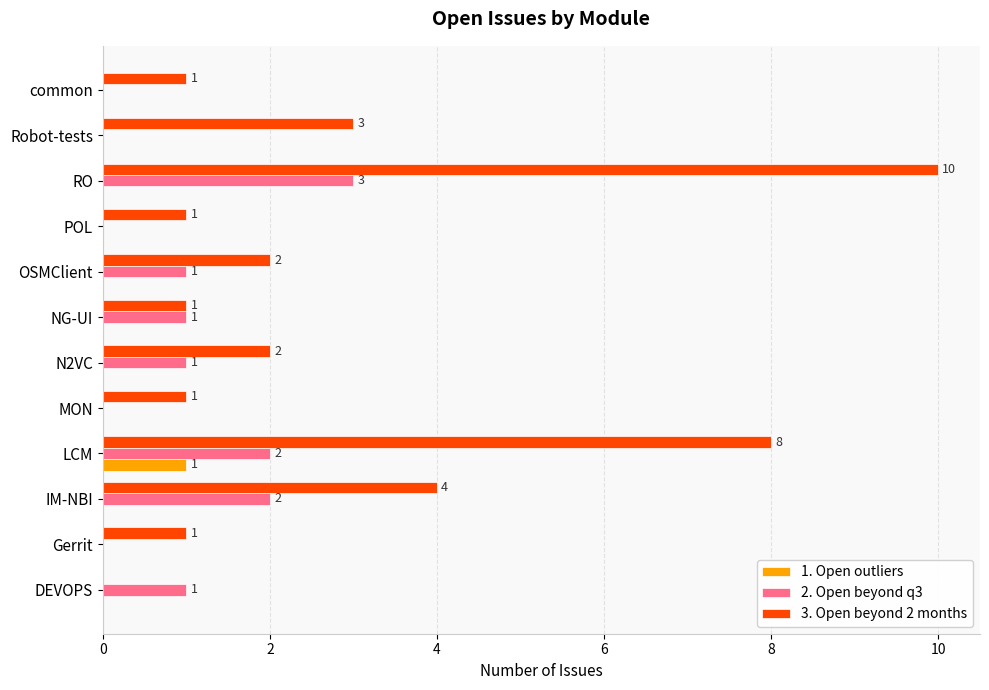

The 1. Open outliers series shows 0 at IM-NBI. True or false?

True